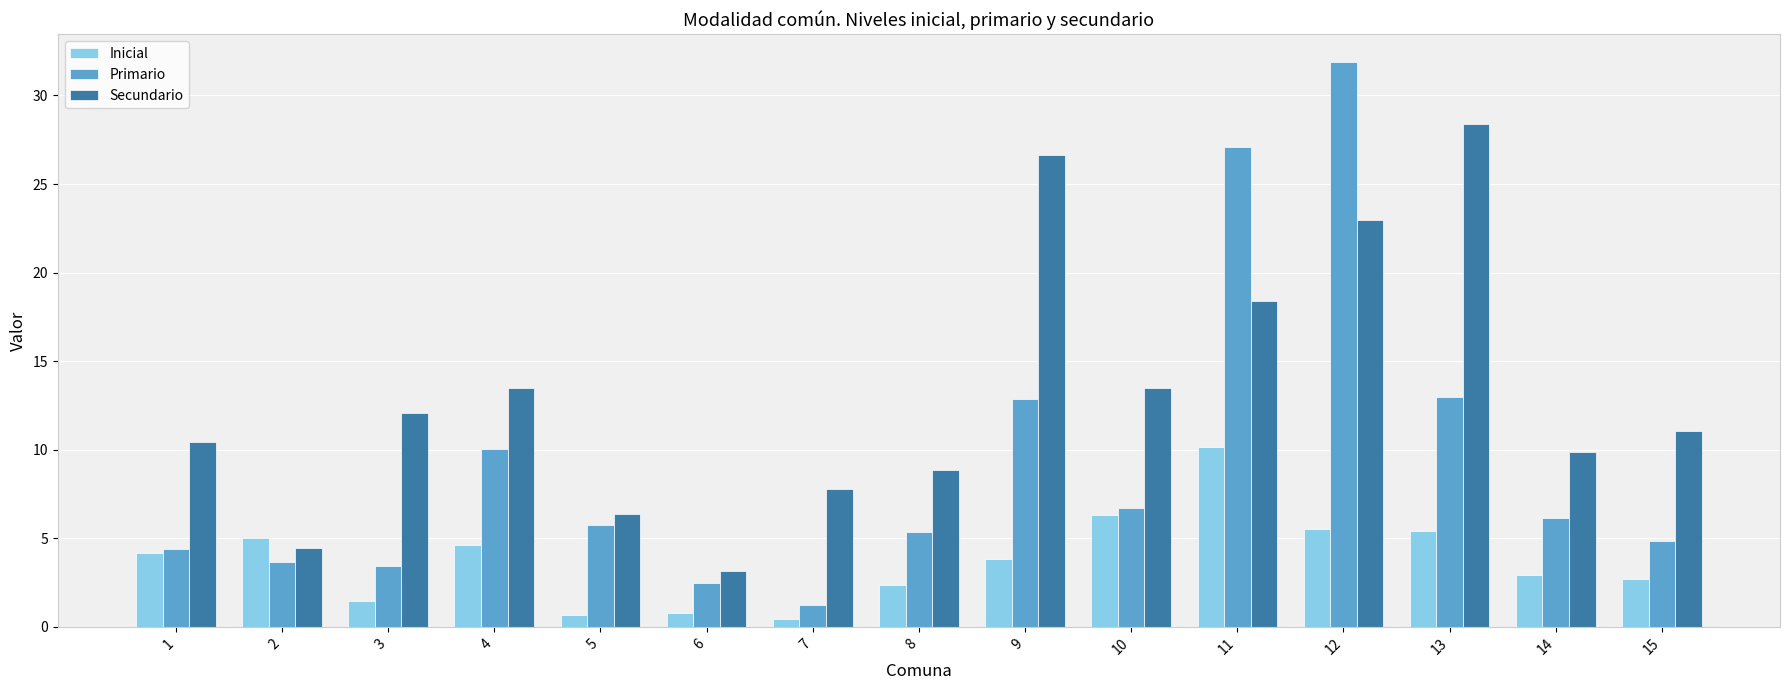

Where does the Inicial series first go above 3?

1